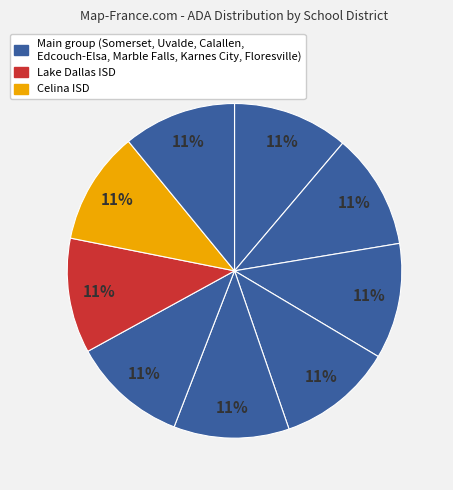

Rank the categories by value from highest to lowest.

Somerset ISD, Uvalde CISD, Calallen ISD, Edcouch-Elsa ISD, Marble Falls ISD, Karnes City ISD, Celina ISD, Lake Dallas ISD, Floresville ISD